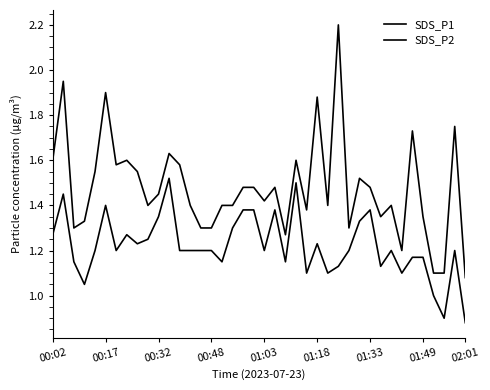

Which series has the largest total across all categories?

SDS_P1